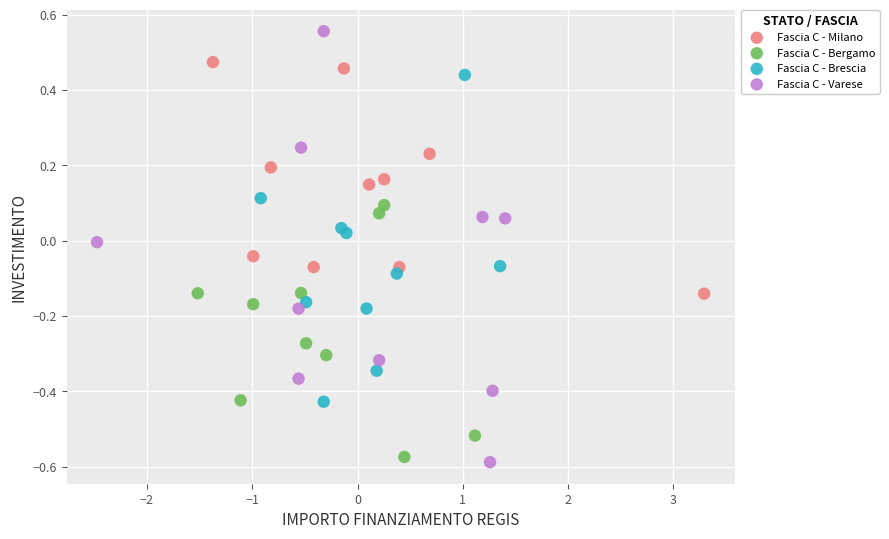

Which series reaches the maximum Y coordinate?

Fascia C - Varese